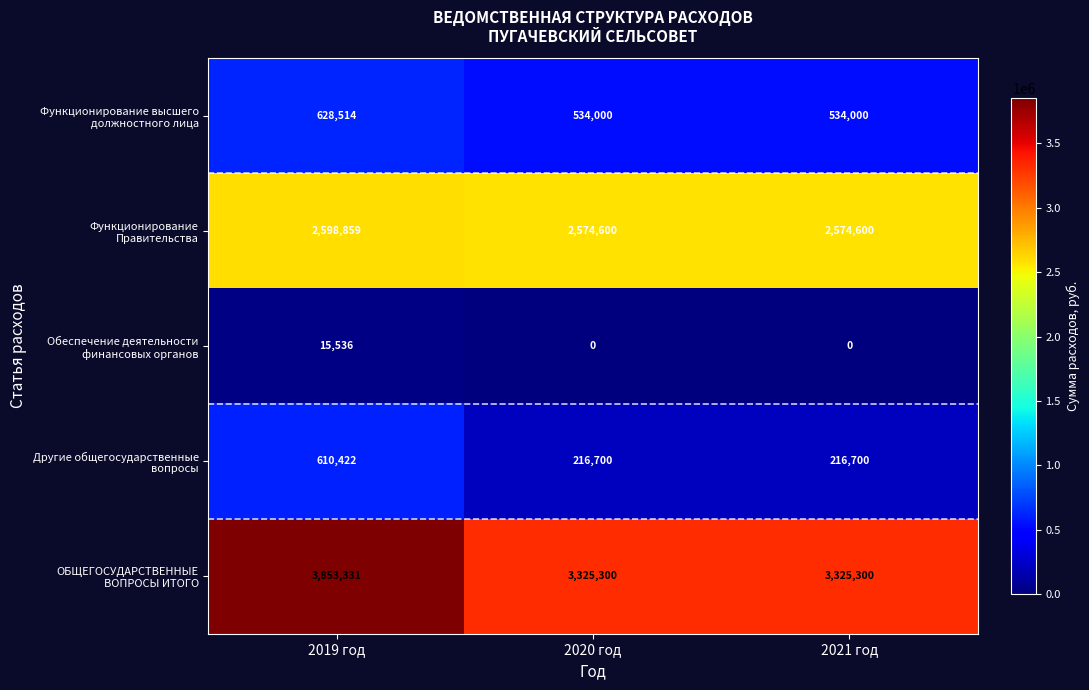

What is the spread (max minus min) of values at 2019 год?

3837795